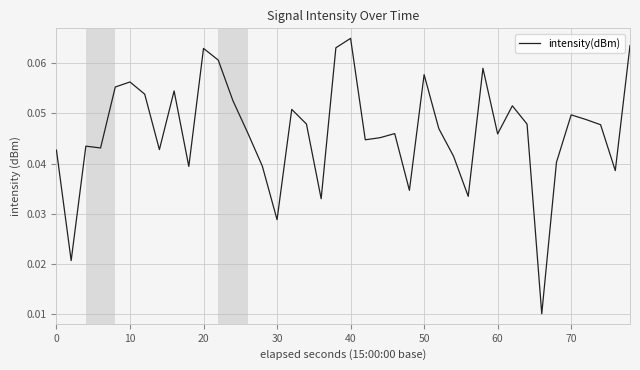

Which category has the highest value across all series?

40